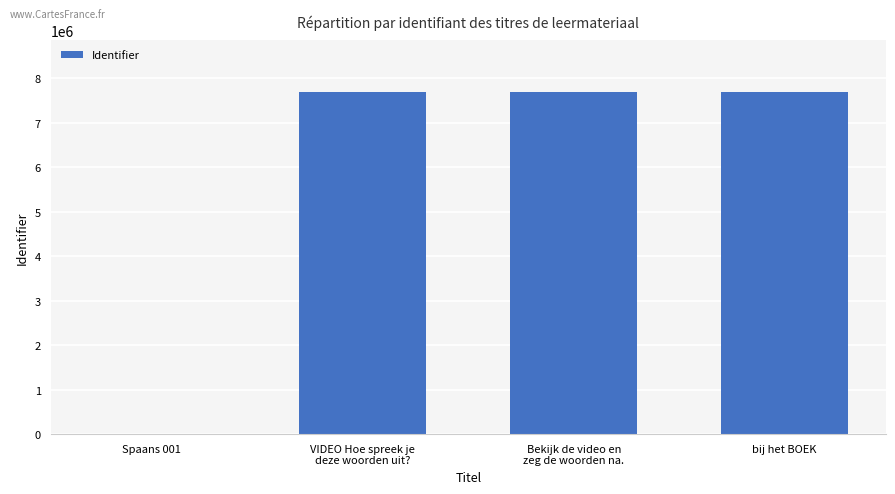

What is the change in value from Bekijk de video en
zeg de woorden na. to bij het BOEK?

+12